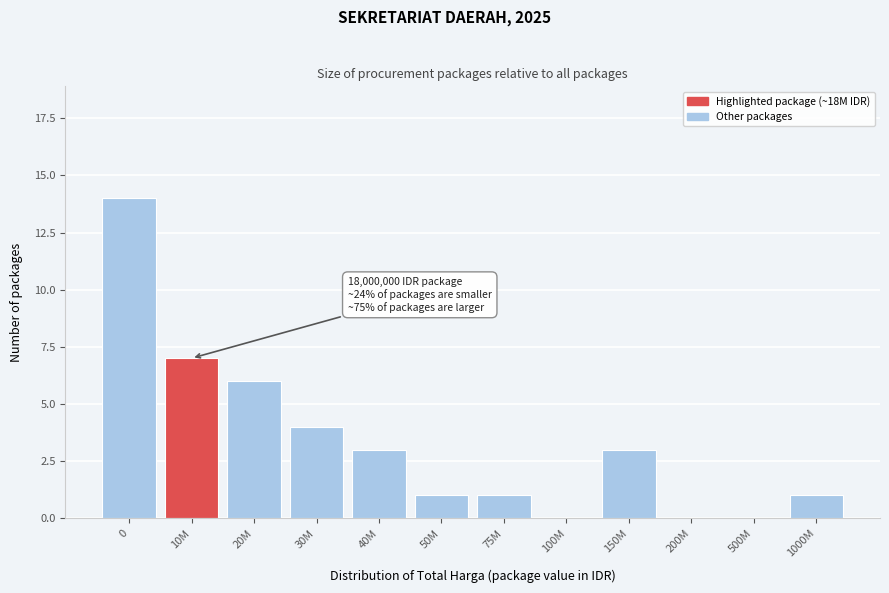

Reading left to right, what are all the values shown in this chart?

0=14	10M=7	20M=6	30M=4	40M=3	50M=1	75M=1	100M=0	150M=3	200M=0	500M=0	1000M=1